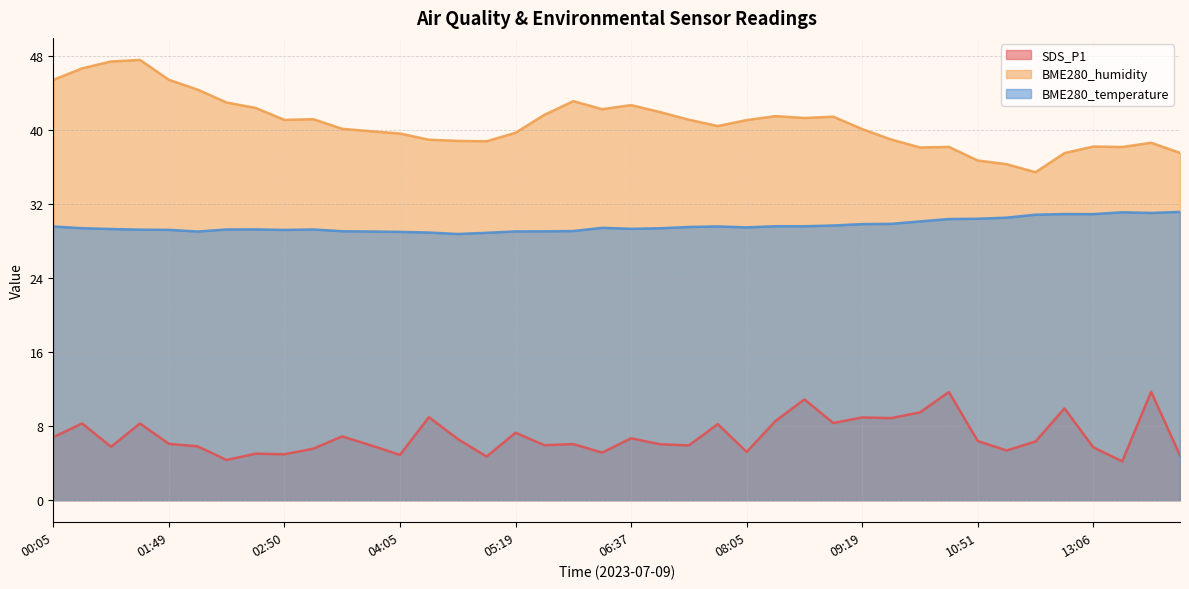

What is the total value across all series at 07:35?

78.3